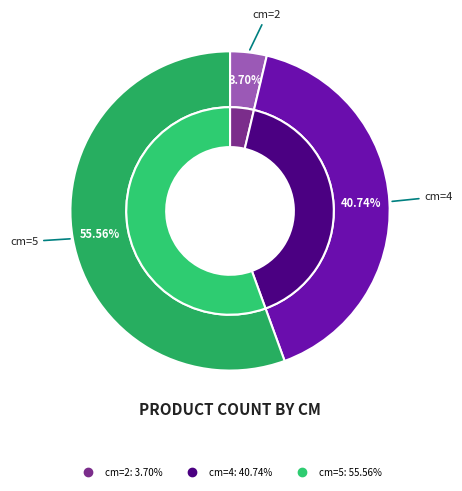

What is the change in value from 4 to 5?

+4